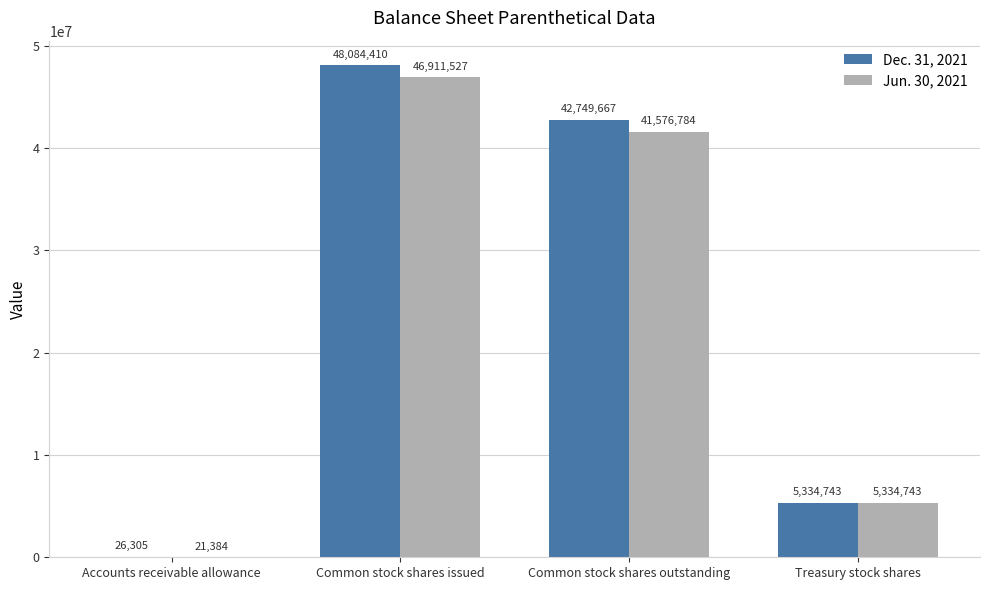

Reading right to left, what are all the values shown in this chart?

Dec. 31, 2021: 5334743	42749667	48084410	26305
Jun. 30, 2021: 5334743	41576784	46911527	21384